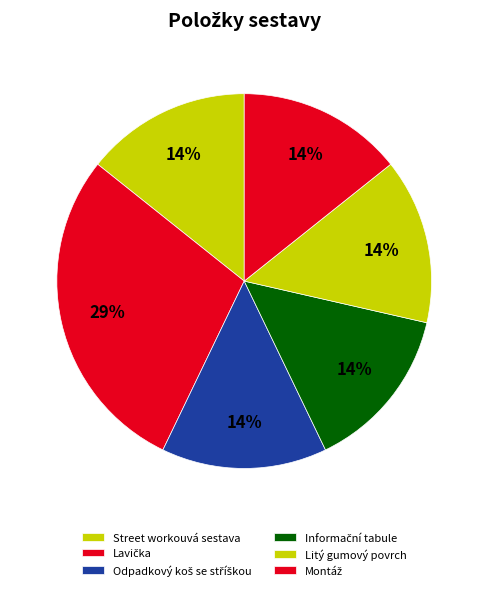

To the nearest percent, what is the difference between the Litý gumový povrch and Lavička slice percentages?

14%